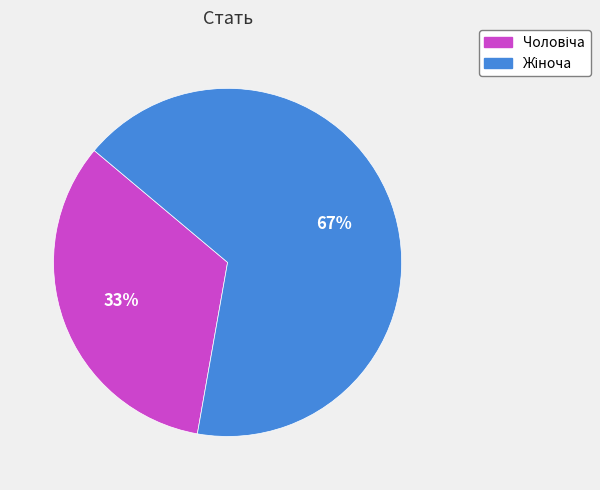

To the nearest percent, what is the average slice percentage?

50%